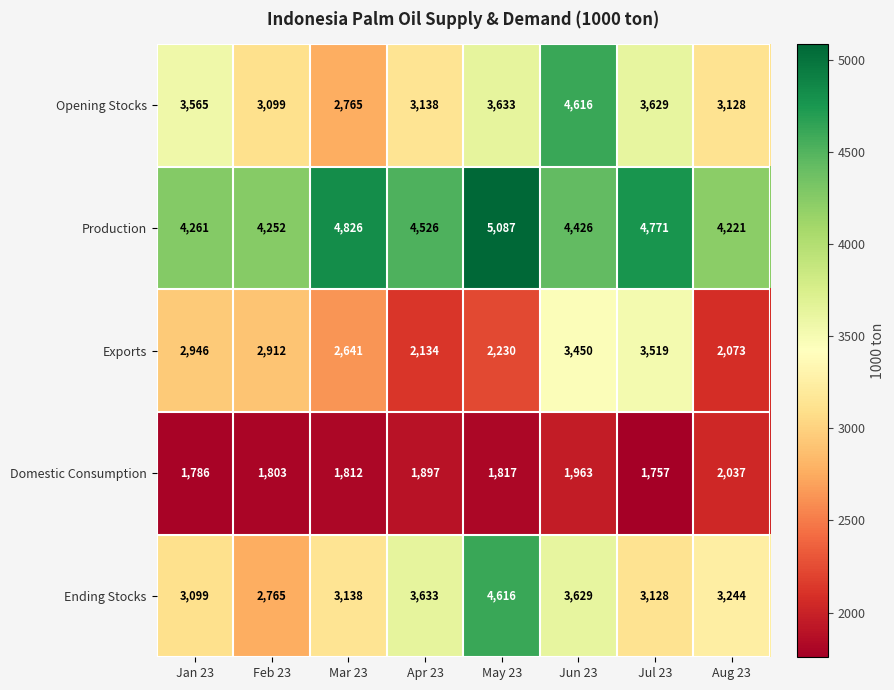

Which series changed the most between May 23 and Jun 23?

Exports